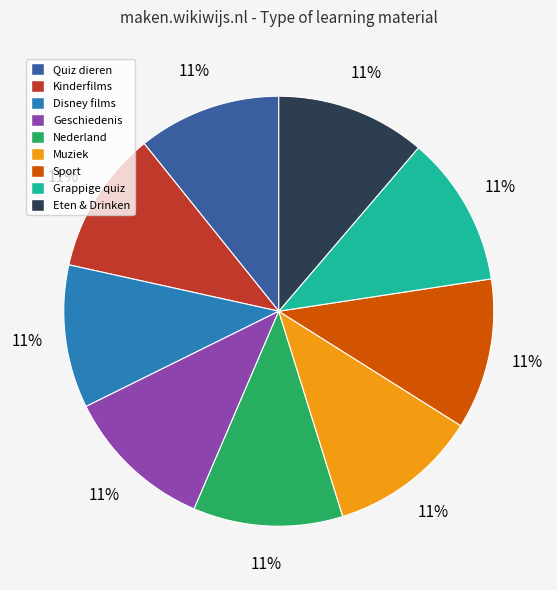

Is it true that Quiz dieren is 1% of the pie?

False